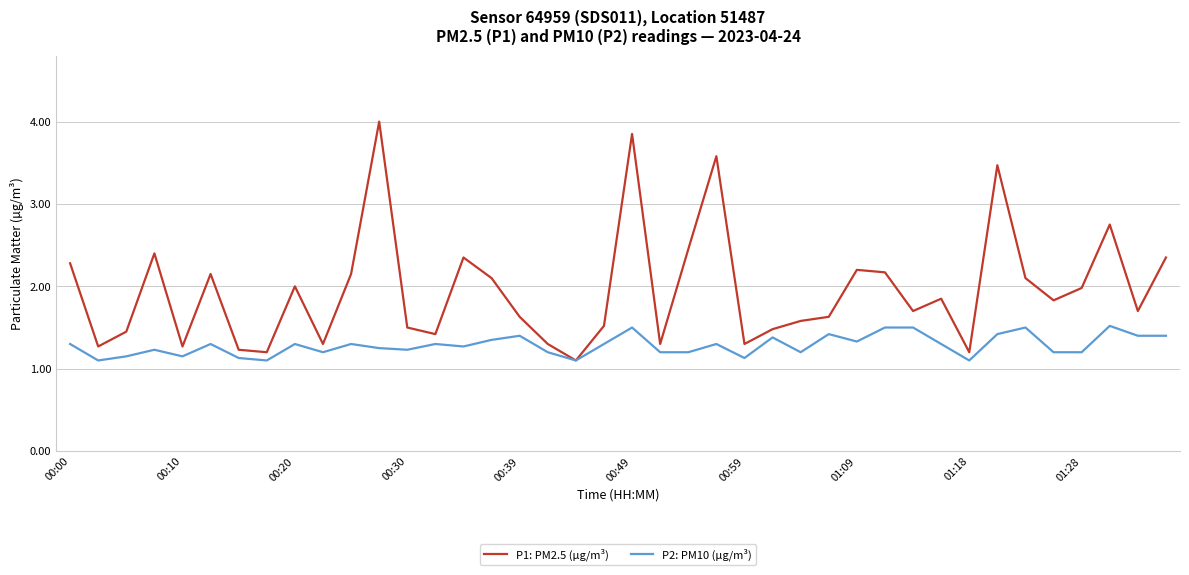

Which series has the largest total across all categories?

P1: PM2.5 (µg/m³)